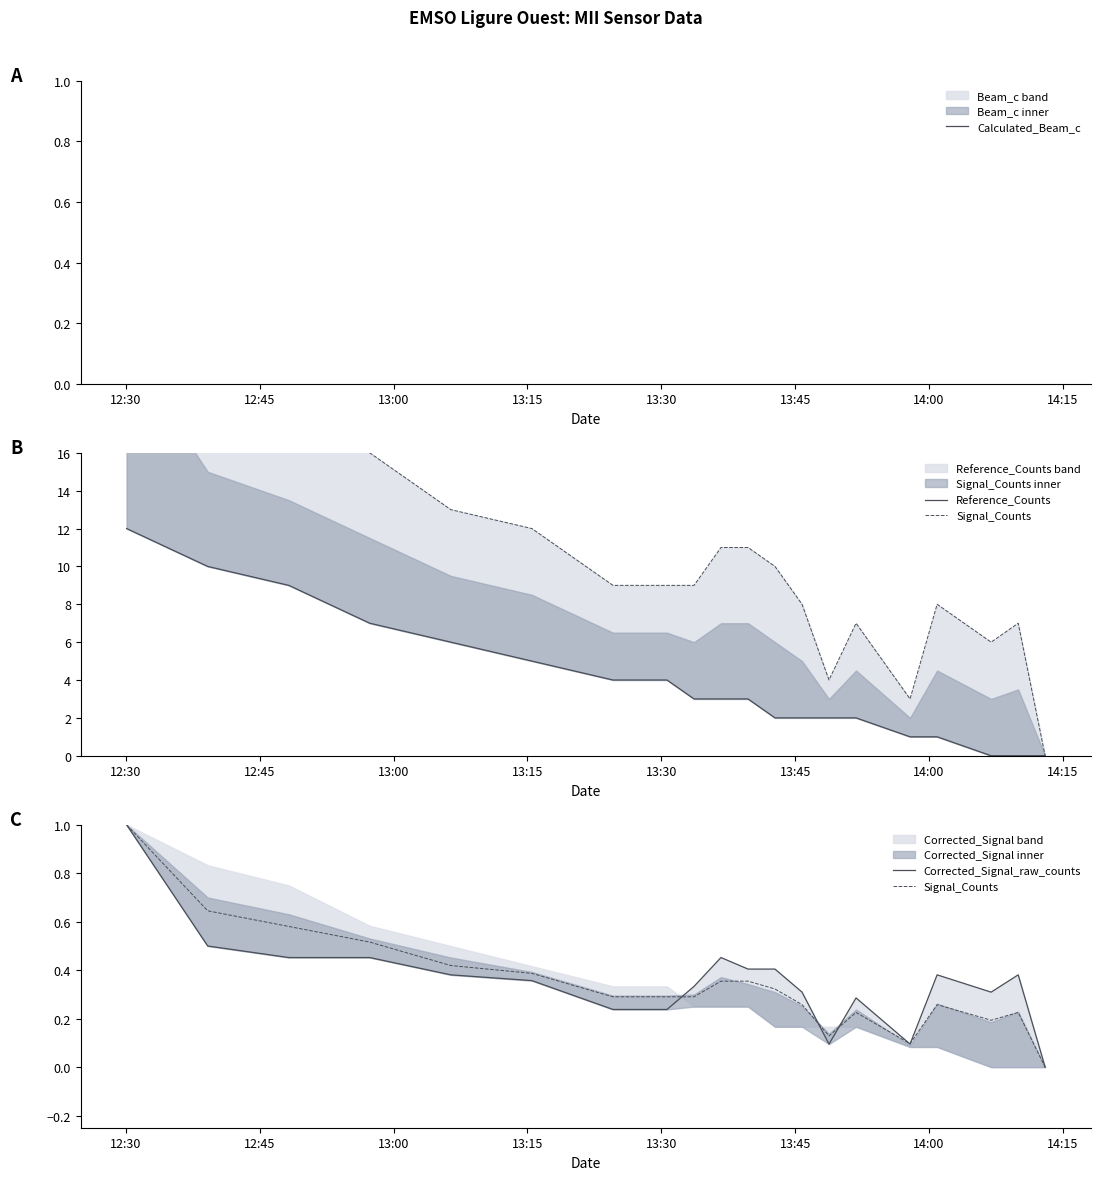

What is the label of the 20th point from the right?

12:30